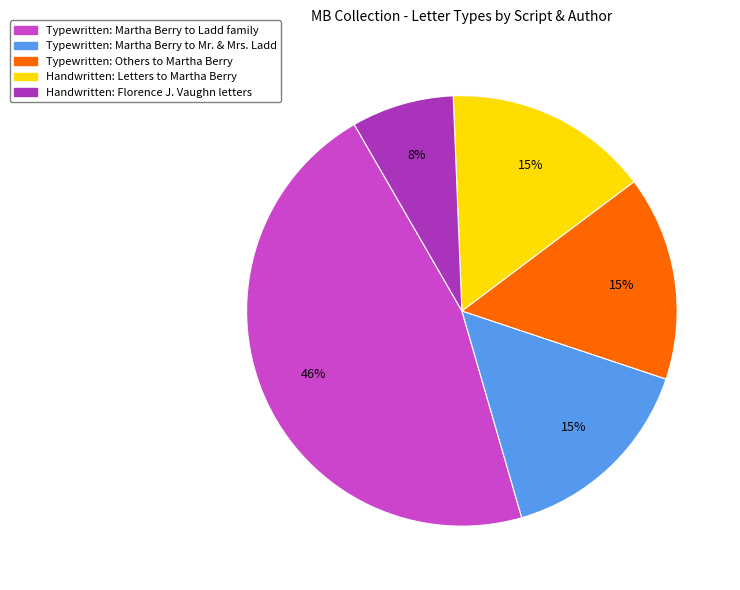

To the nearest percent, what is the difference between the largest and smallest slice percentages?

38%